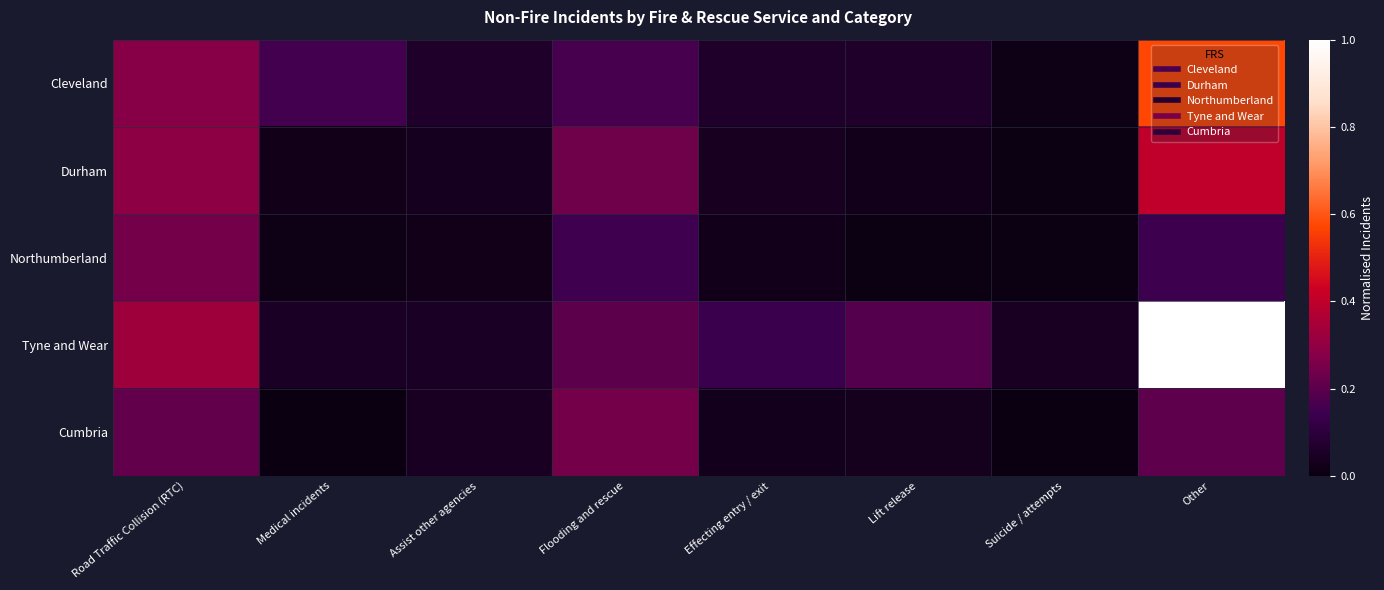

Reading left to right, transcribe all the data shown in this chart.

Cleveland: Road Traffic Collision (RTC)=0.3	Medical incidents=0.2	Assist other agencies=0.1	Flooding and rescue=0.2	Effecting entry / exit=0.1	Lift release=0.1	Suicide / attempts=0.0	Other=0.6
Durham: Road Traffic Collision (RTC)=0.3	Medical incidents=0.0	Assist other agencies=0.0	Flooding and rescue=0.2	Effecting entry / exit=0.0	Lift release=0.0	Suicide / attempts=0.0	Other=0.4
Northumberland: Road Traffic Collision (RTC)=0.2	Medical incidents=0.0	Assist other agencies=0.0	Flooding and rescue=0.1	Effecting entry / exit=0.0	Lift release=0.0	Suicide / attempts=0.0	Other=0.1
Tyne and Wear: Road Traffic Collision (RTC)=0.3	Medical incidents=0.0	Assist other agencies=0.1	Flooding and rescue=0.2	Effecting entry / exit=0.1	Lift release=0.2	Suicide / attempts=0.0	Other=1.0
Cumbria: Road Traffic Collision (RTC)=0.2	Medical incidents=0.0	Assist other agencies=0.0	Flooding and rescue=0.2	Effecting entry / exit=0.0	Lift release=0.0	Suicide / attempts=0.0	Other=0.2